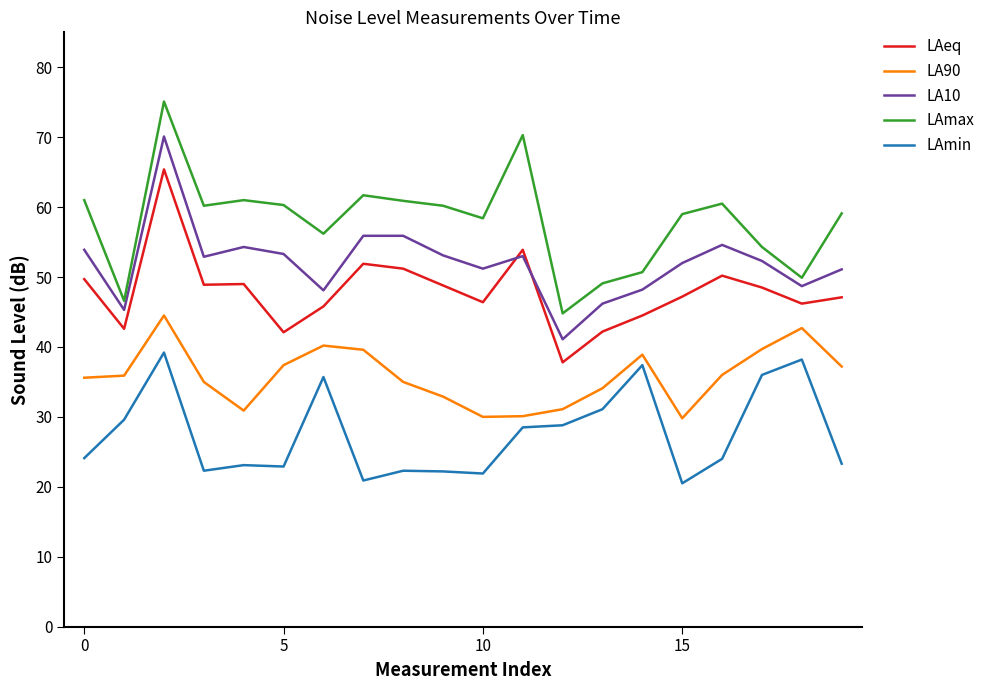

Rank the series by their maximum value, from highest to lowest.

LAmax, LA10, LAeq, LA90, LAmin